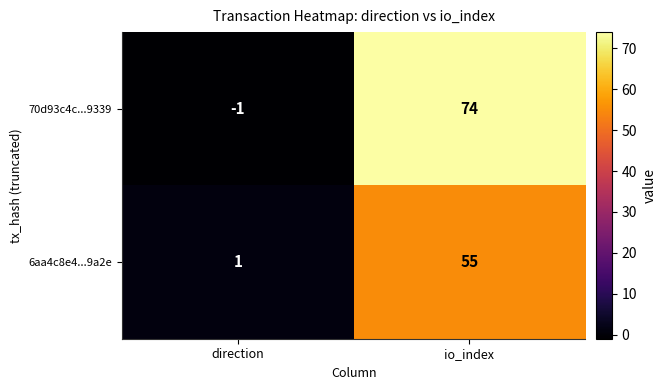

List the series in order of their peak value, highest first.

70d93c4c...9339, 6aa4c8e4...9a2e